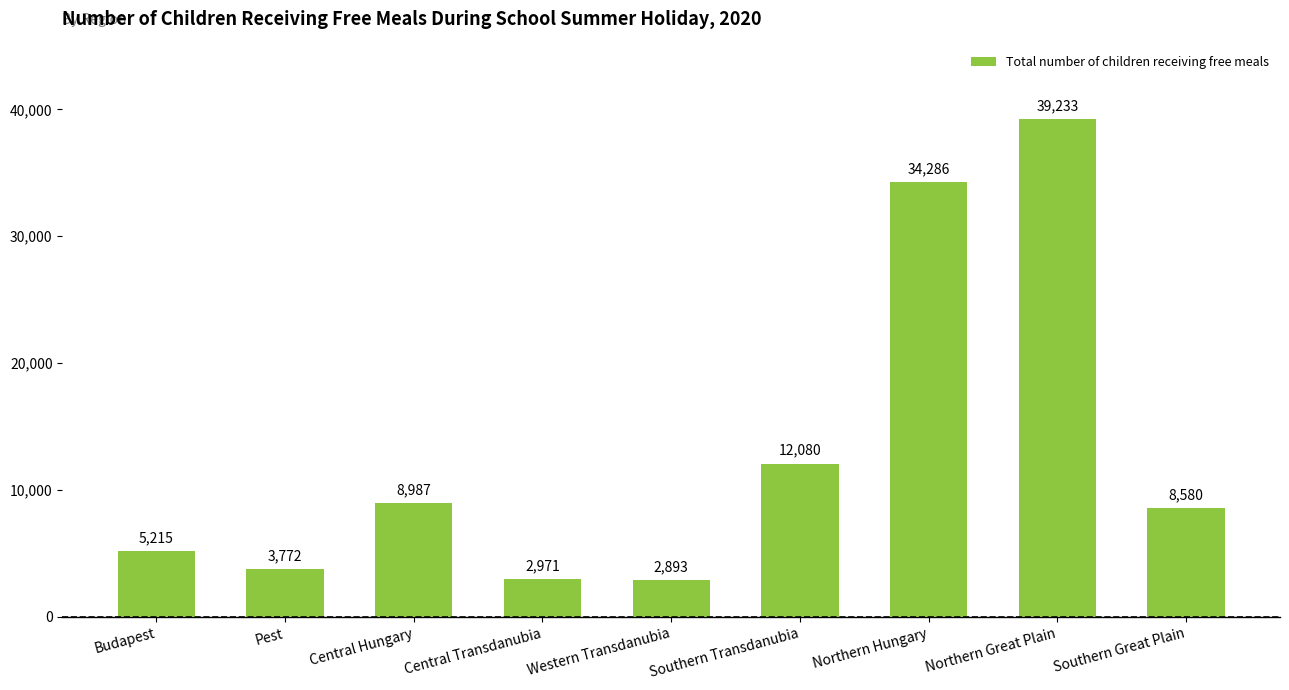

Which label corresponds to the largest value in the chart?

Northern Great Plain